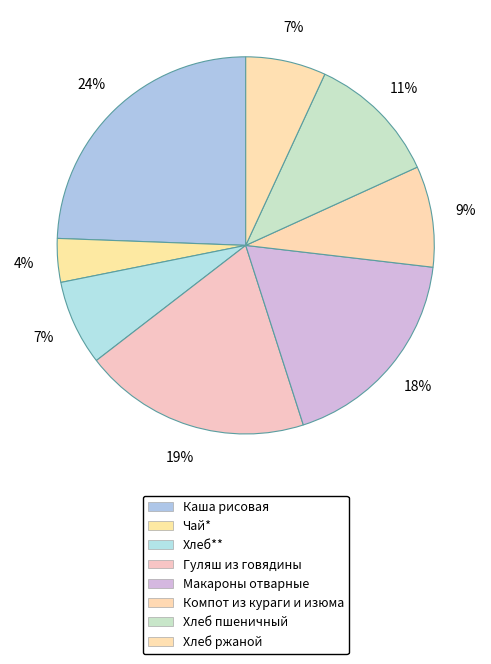

To the nearest percent, what portion does Каша рисовая represent?

24%